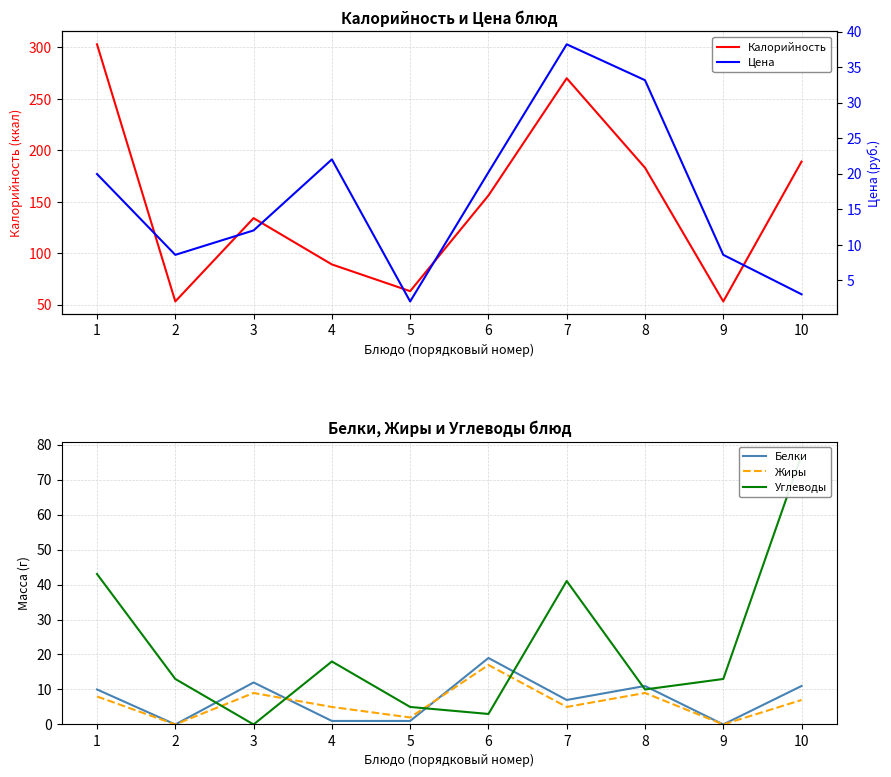

Does the chart have visible grid lines?

Yes